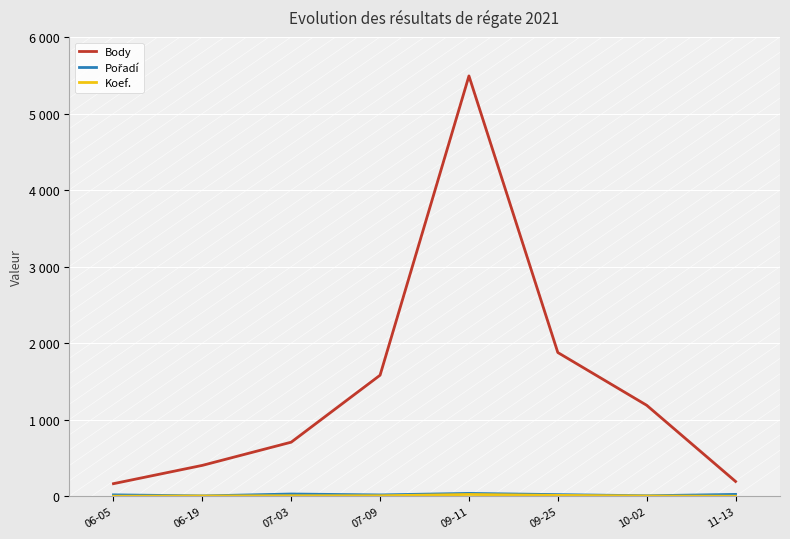

How many interior local peaks does the Body series have?

1